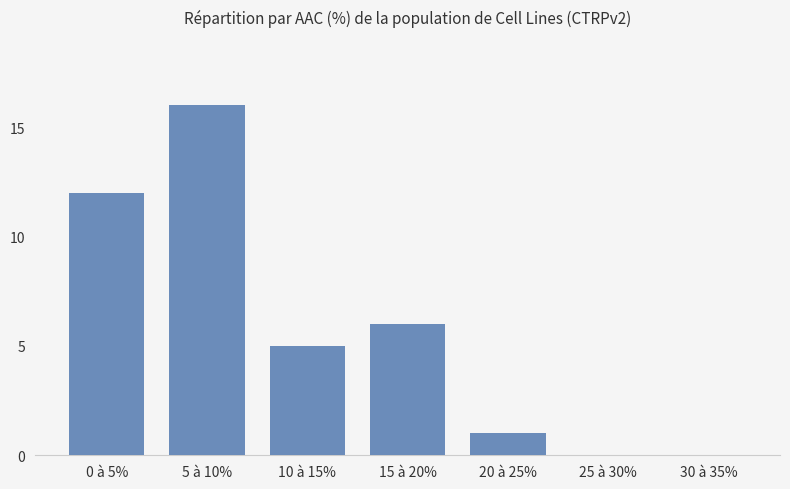

What is the change in value from 5 à 10% to 30 à 35%?

-16